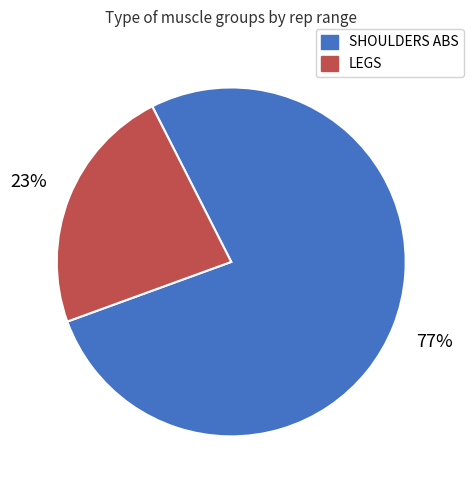

True or false: SHOULDERS ABS accounts for 62% of the total.

False